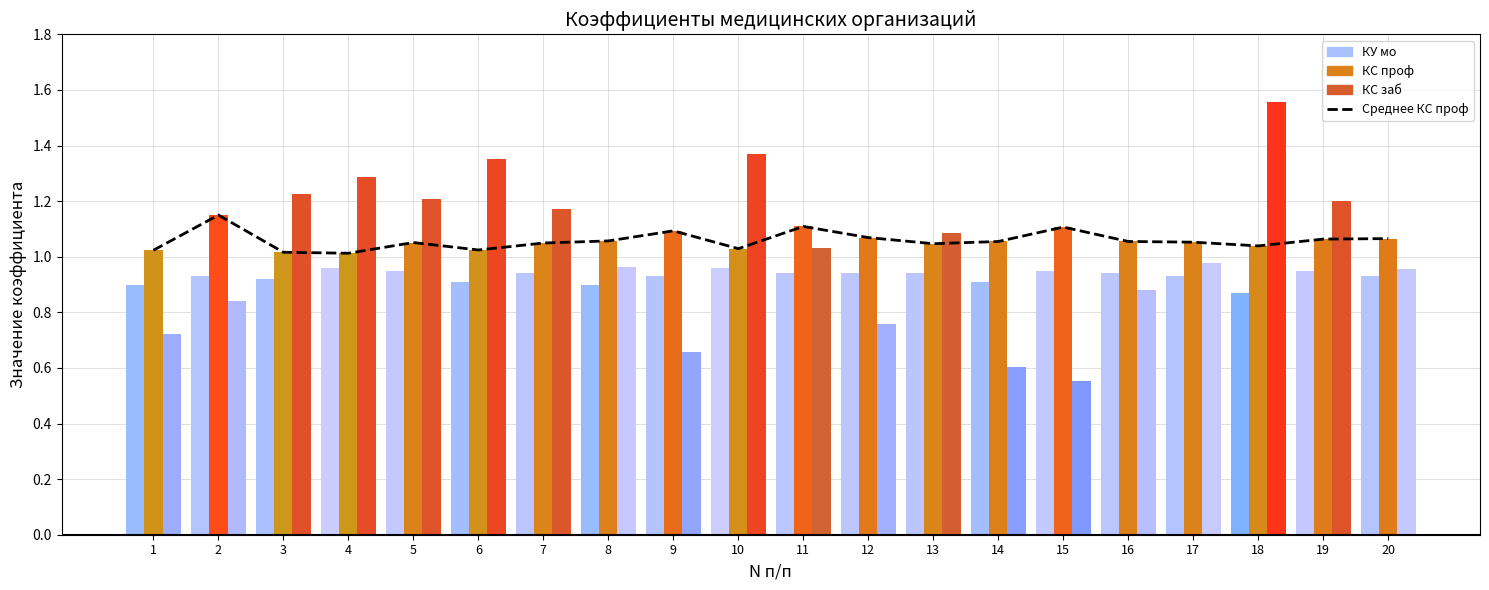

What is the value of the 17th bar from the left?

1.1